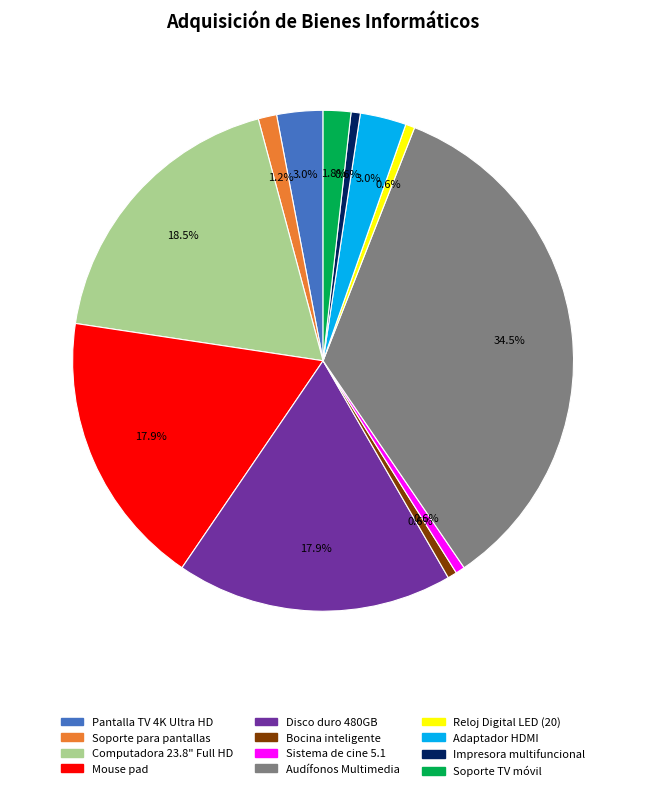

Which category has the biggest portion of the pie?

Audífonos Multimedia